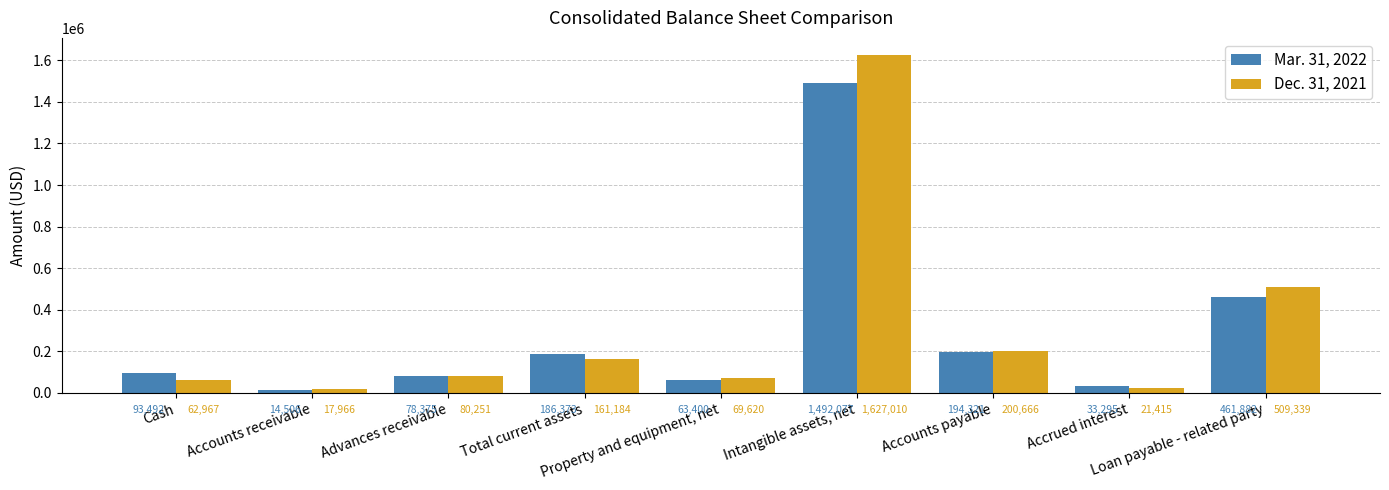

Which series has the largest total across all categories?

Dec. 31, 2021